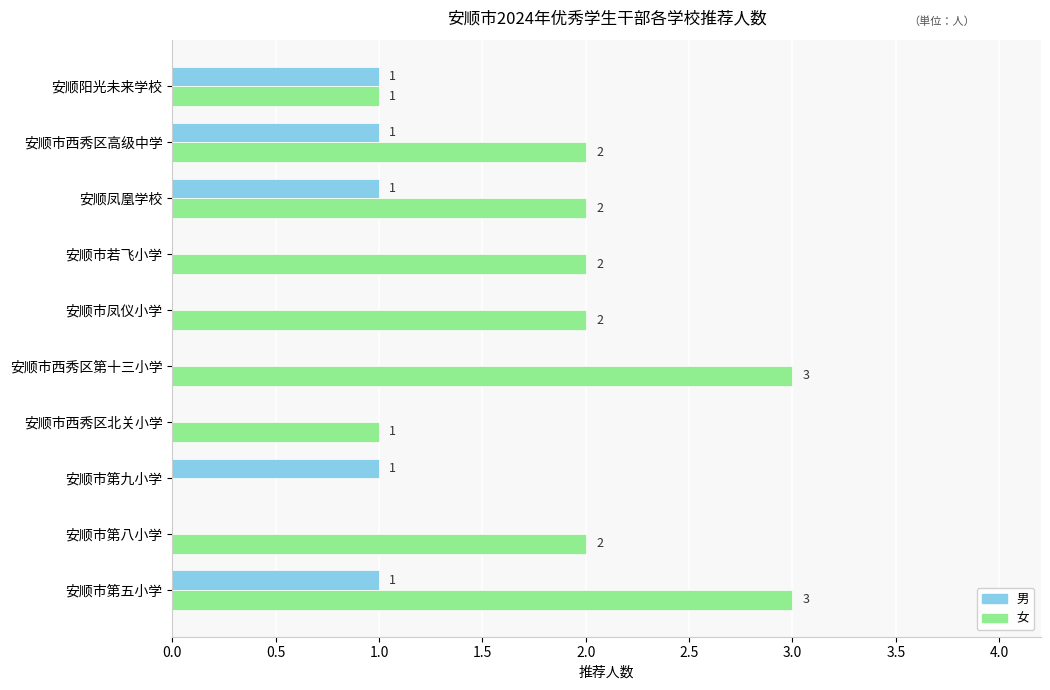

The 男 series shows 0 at 安顺市第八小学. True or false?

True